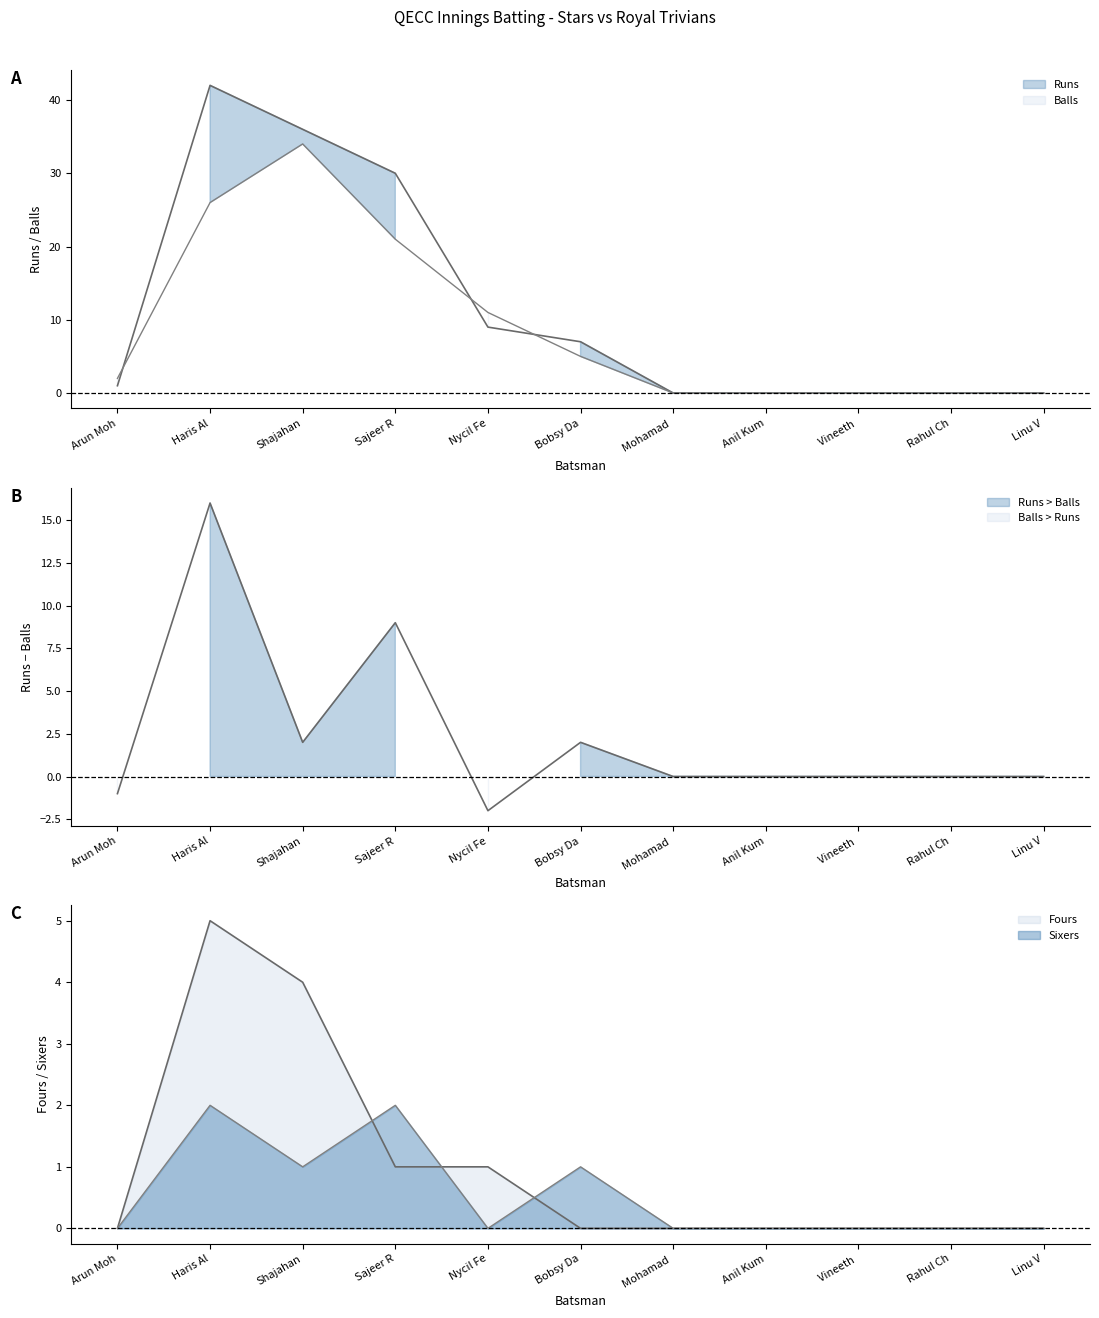

True or false: Balls has a value of 16 at Haris Al.

False